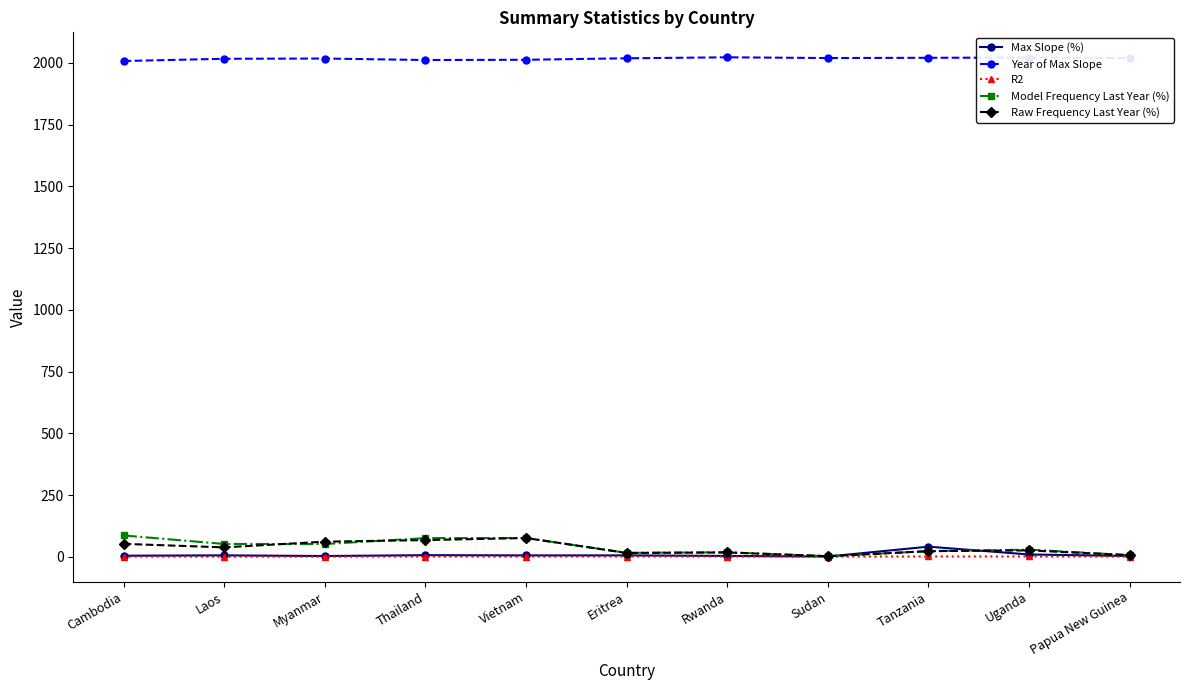

True or false: Model Frequency Last Year (%) has a value of 75.4 at Thailand.

True